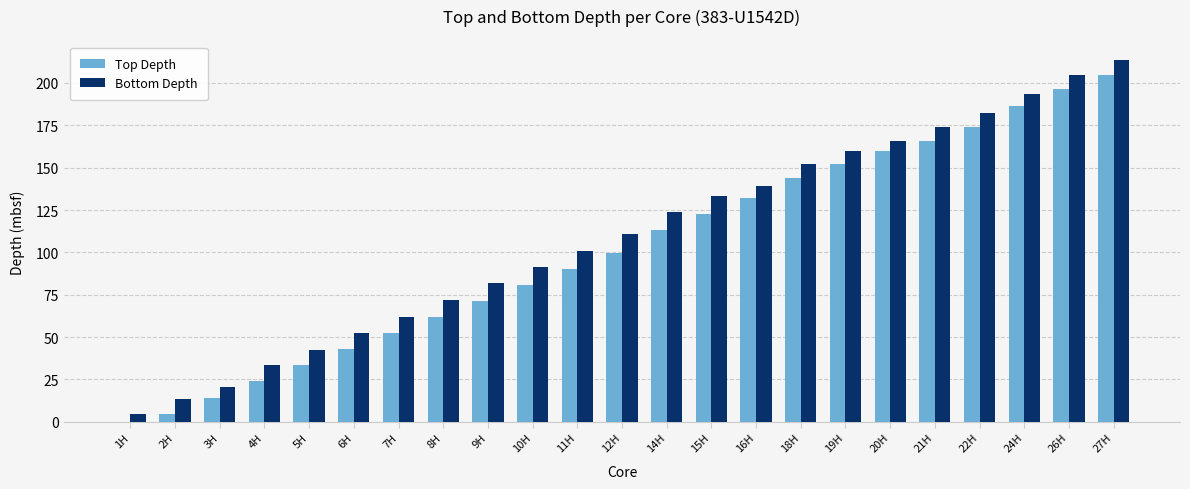

How many positive values does the Top Depth series have?

22